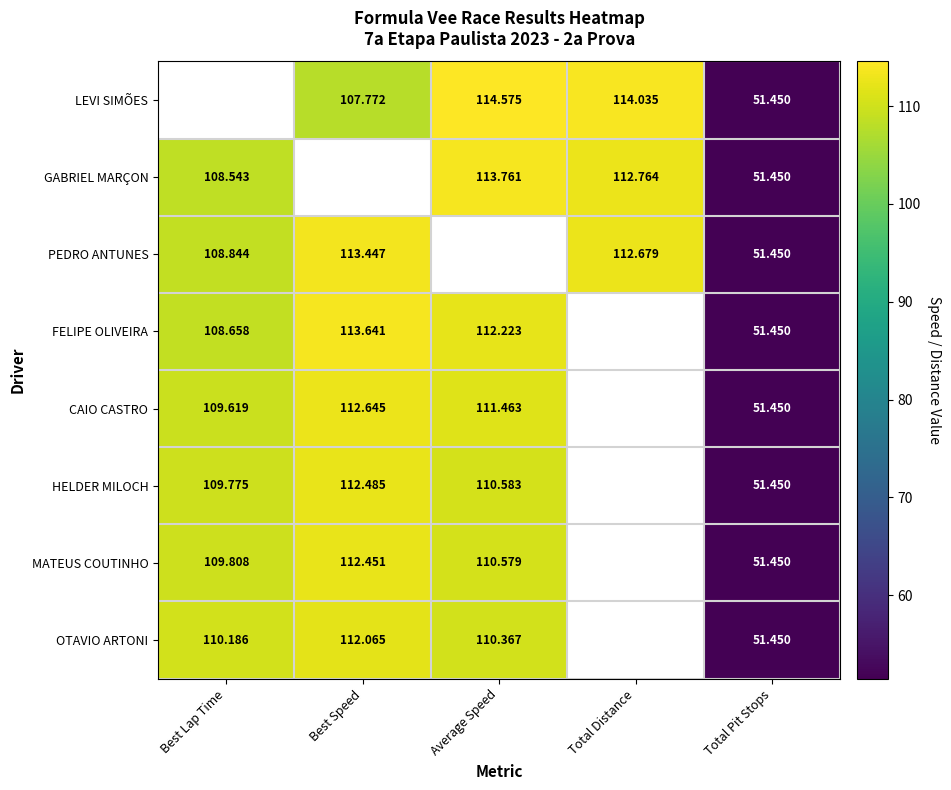

Is it true that HELDER MILOCH equals 89.3 at Total Pit Stops?

False